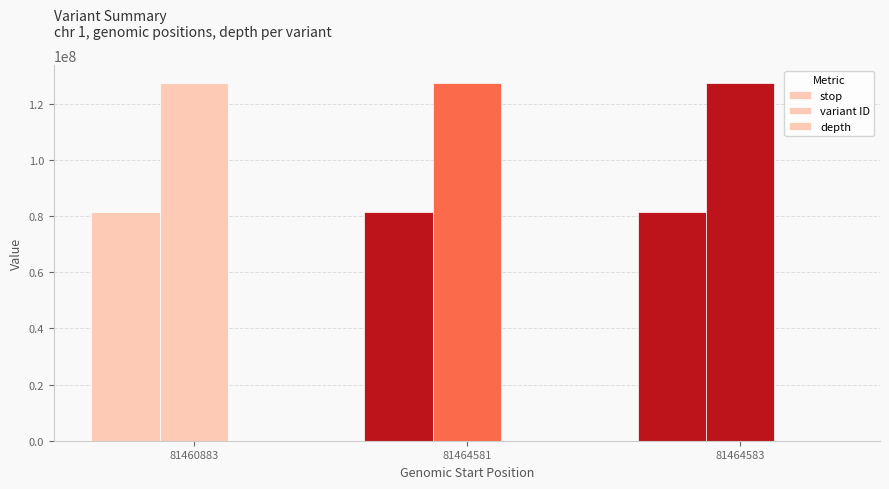

Which series changed the most between 81464581 and 81464583?

stop